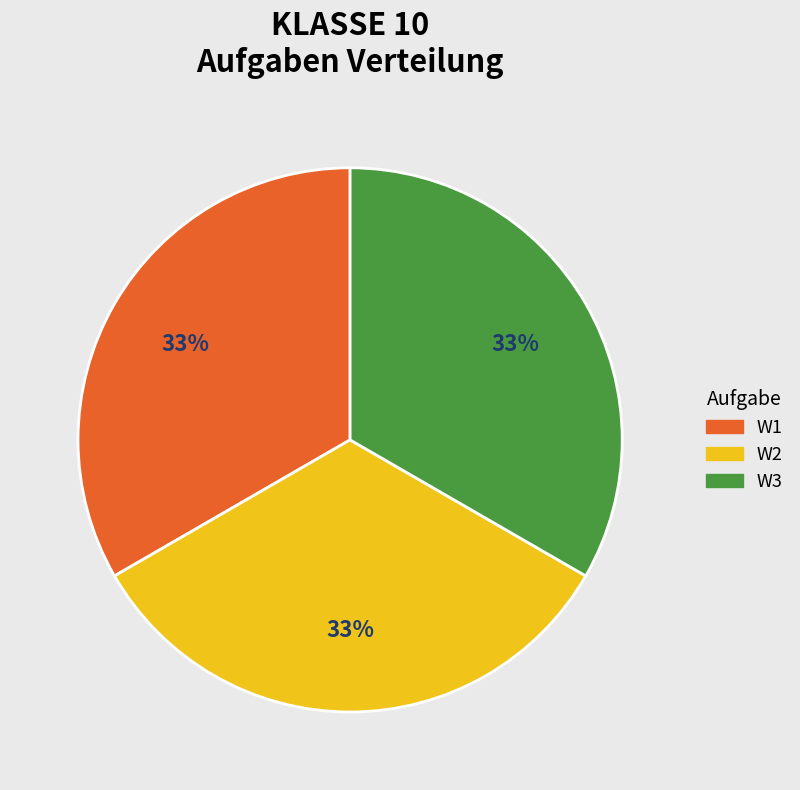

Does any single category account for the majority?

No